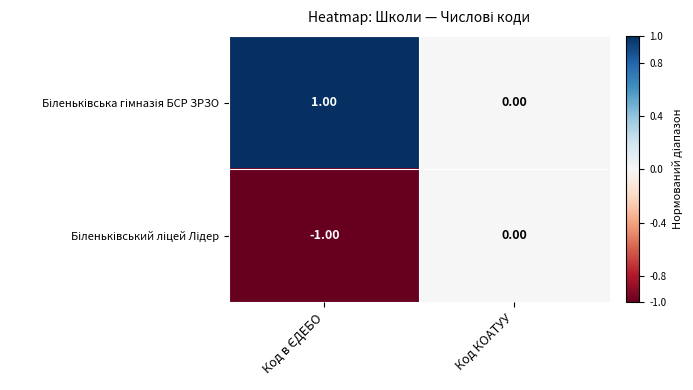

How many data points does each series have?

2